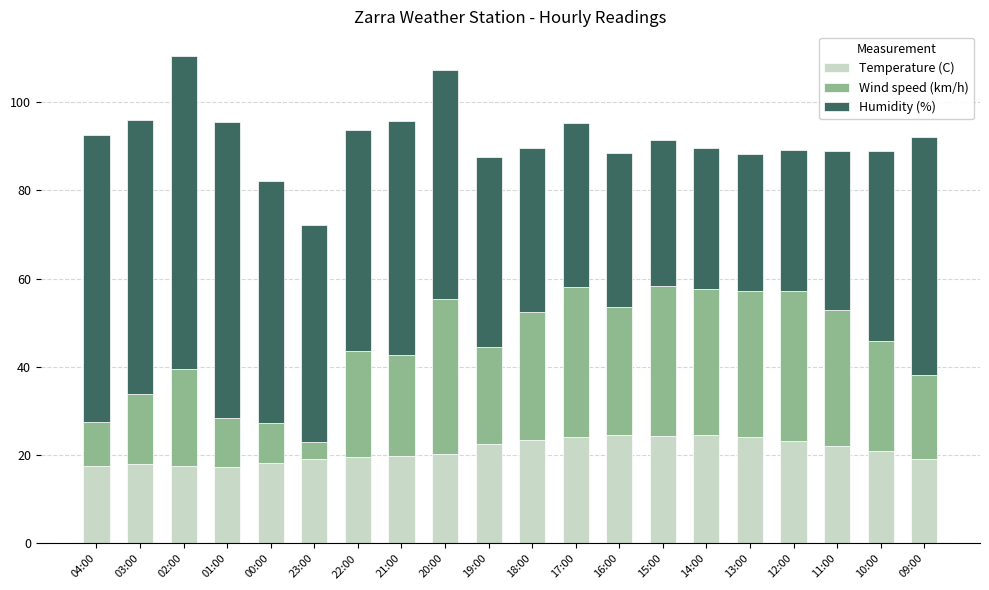

What is the average value of the Temperature (C) series?

21.0